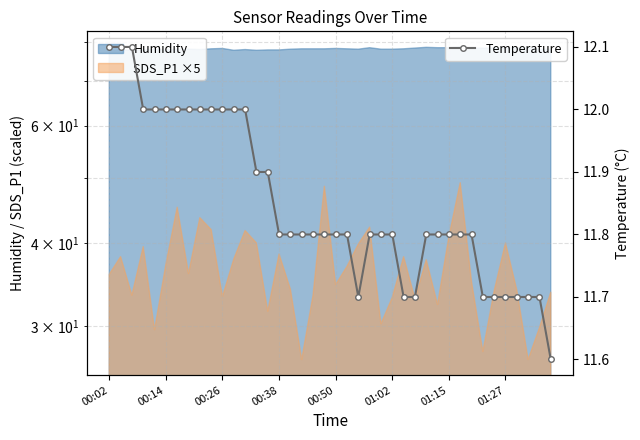

Which has a higher value, 37 or 17?

17